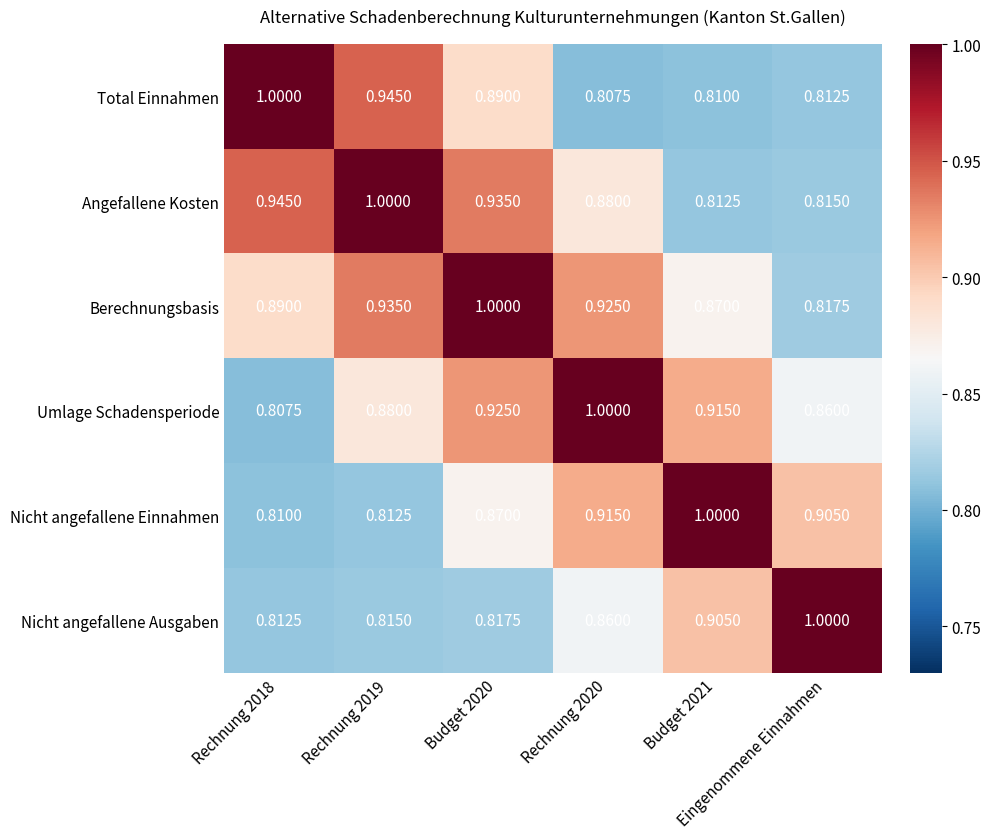

Reading left to right, list all the values displayed in this chart.

Total Einnahmen: Rechnung 2018=1.0	Rechnung 2019=0.9	Budget 2020=0.9	Rechnung 2020=0.8	Budget 2021=0.8	Eingenommene Einnahmen=0.8
Angefallene Kosten: Rechnung 2018=0.9	Rechnung 2019=1.0	Budget 2020=0.9	Rechnung 2020=0.9	Budget 2021=0.8	Eingenommene Einnahmen=0.8
Berechnungsbasis: Rechnung 2018=0.9	Rechnung 2019=0.9	Budget 2020=1.0	Rechnung 2020=0.9	Budget 2021=0.9	Eingenommene Einnahmen=0.8
Umlage Schadensperiode: Rechnung 2018=0.8	Rechnung 2019=0.9	Budget 2020=0.9	Rechnung 2020=1.0	Budget 2021=0.9	Eingenommene Einnahmen=0.9
Nicht angefallene Einnahmen: Rechnung 2018=0.8	Rechnung 2019=0.8	Budget 2020=0.9	Rechnung 2020=0.9	Budget 2021=1.0	Eingenommene Einnahmen=0.9
Nicht angefallene Ausgaben: Rechnung 2018=0.8	Rechnung 2019=0.8	Budget 2020=0.8	Rechnung 2020=0.9	Budget 2021=0.9	Eingenommene Einnahmen=1.0